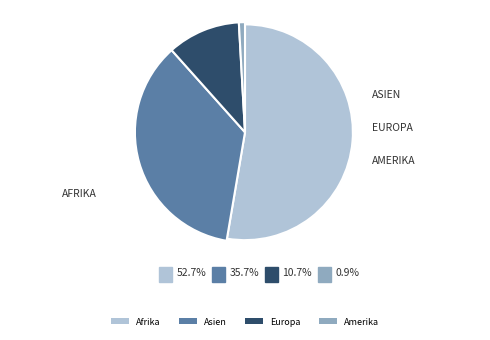

Count the number of slices in the pie.

4